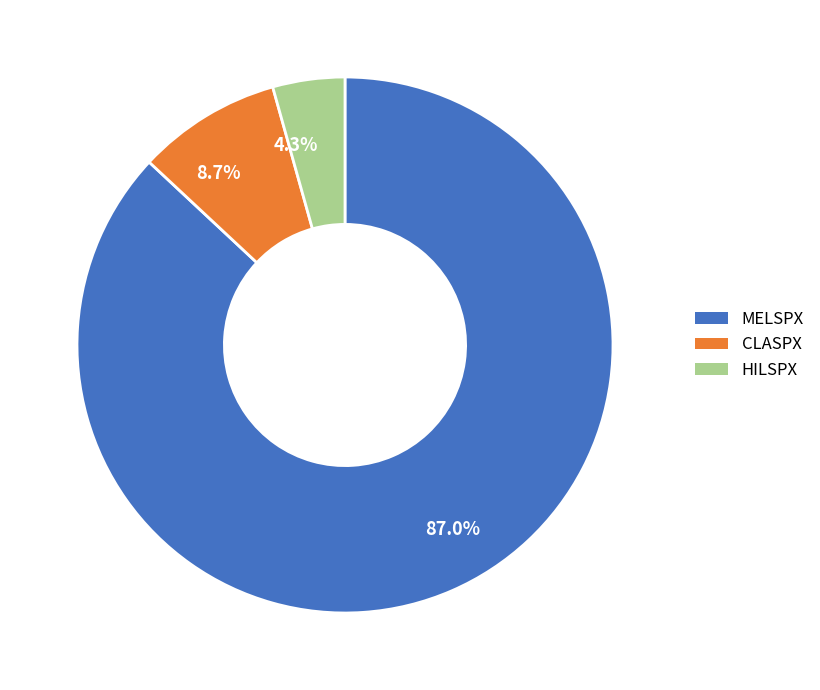

Do 8.7% and 4.3% together represent more than half of the pie?

No